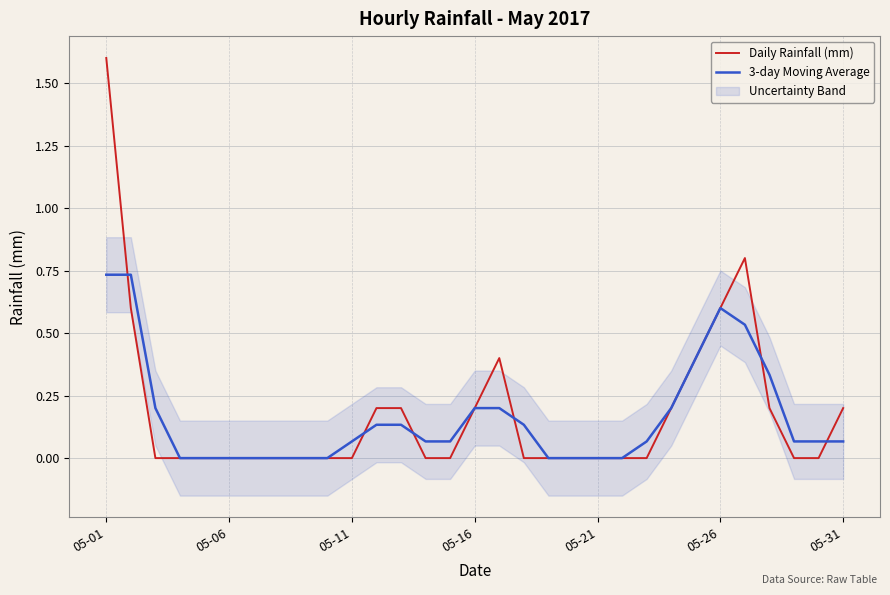

What is the value of the 3-day Moving Average point at the 16th from the left?

0.2